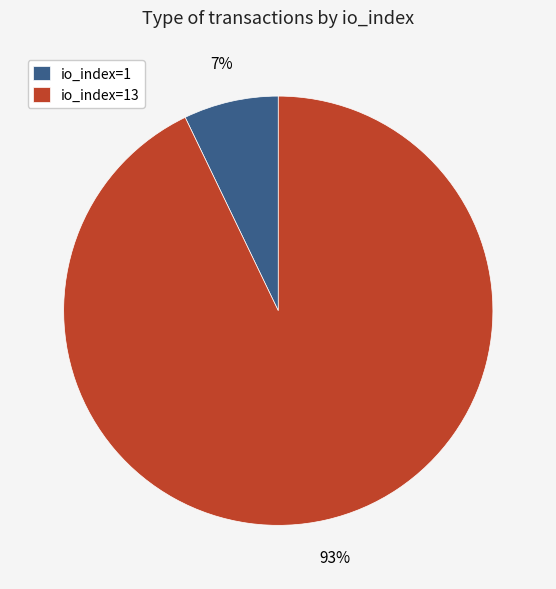

Which category has the biggest portion of the pie?

io_index=13